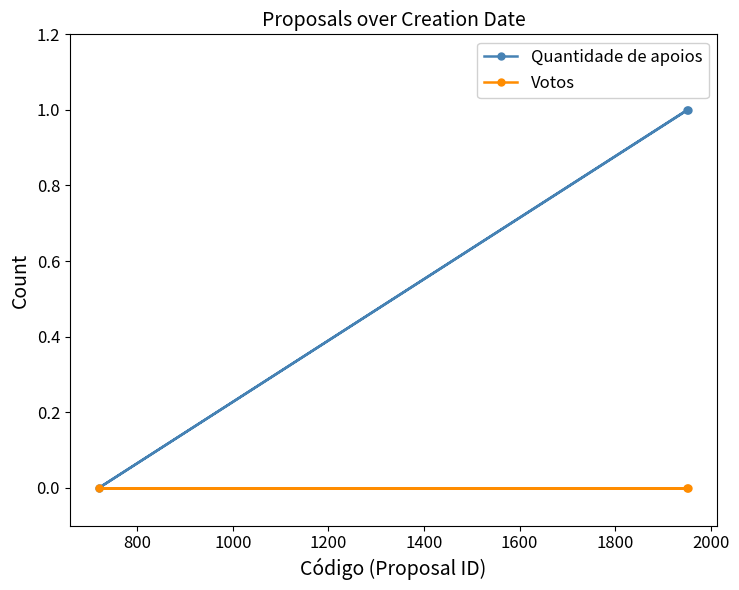

Reading left to right, transcribe all the data shown in this chart.

Quantidade de apoios: 0	1	1
Votos: 0	0	0